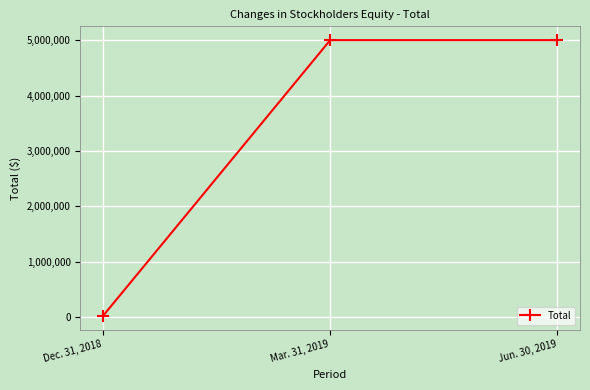

What is the change in value from Dec. 31, 2018 to Mar. 31, 2019?

+4974599